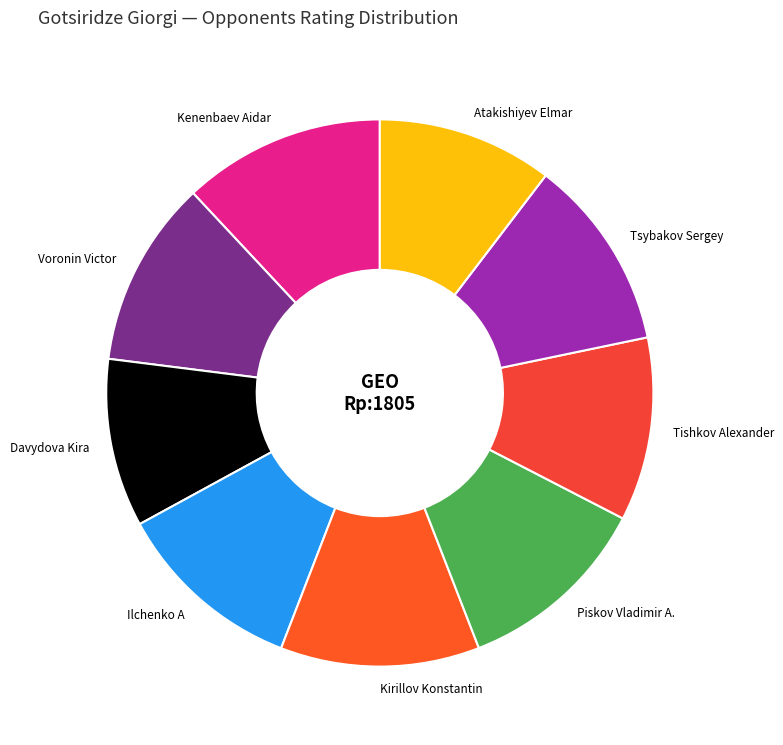

Is the sum of Kirillov Konstantin and Voronin Victor greater than half?

No